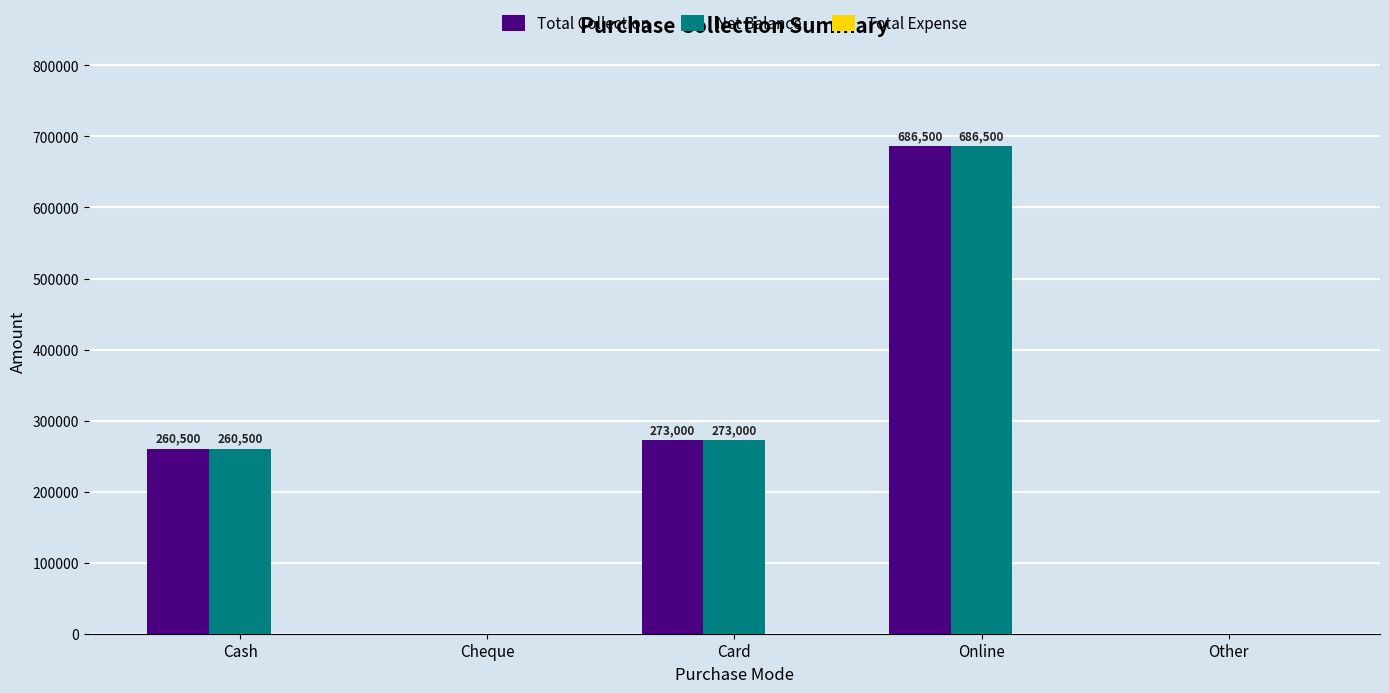

At which category is the sum across all series the highest?

Online